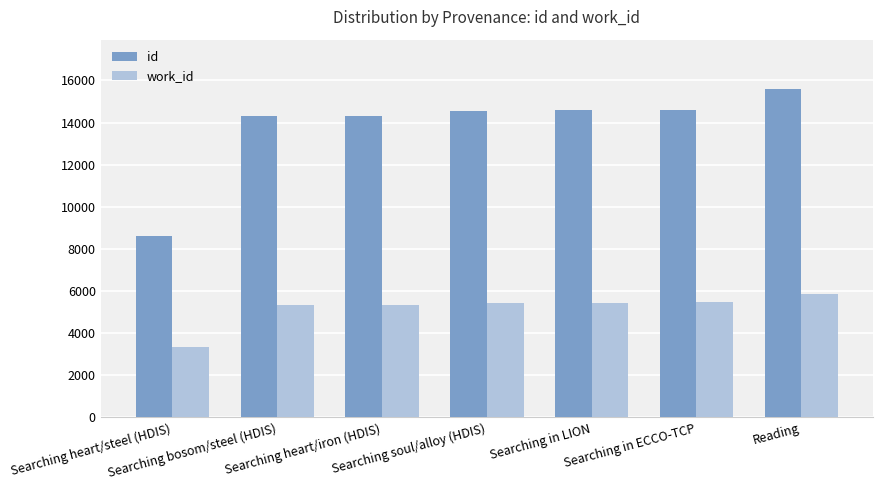

What is the greatest value displayed?

15598